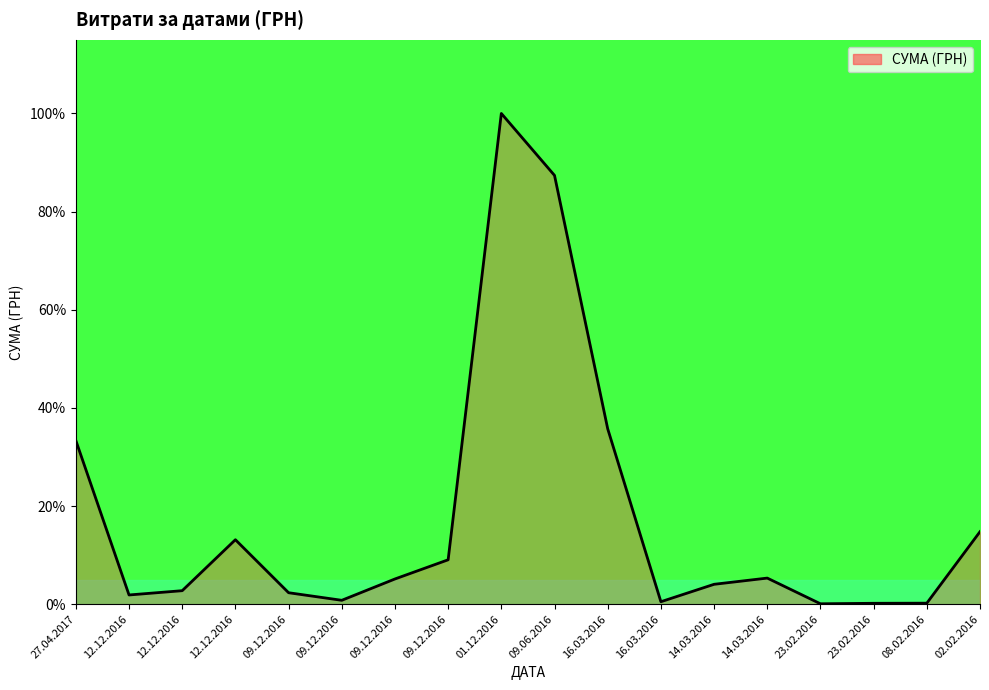

What is the average value?

17.6